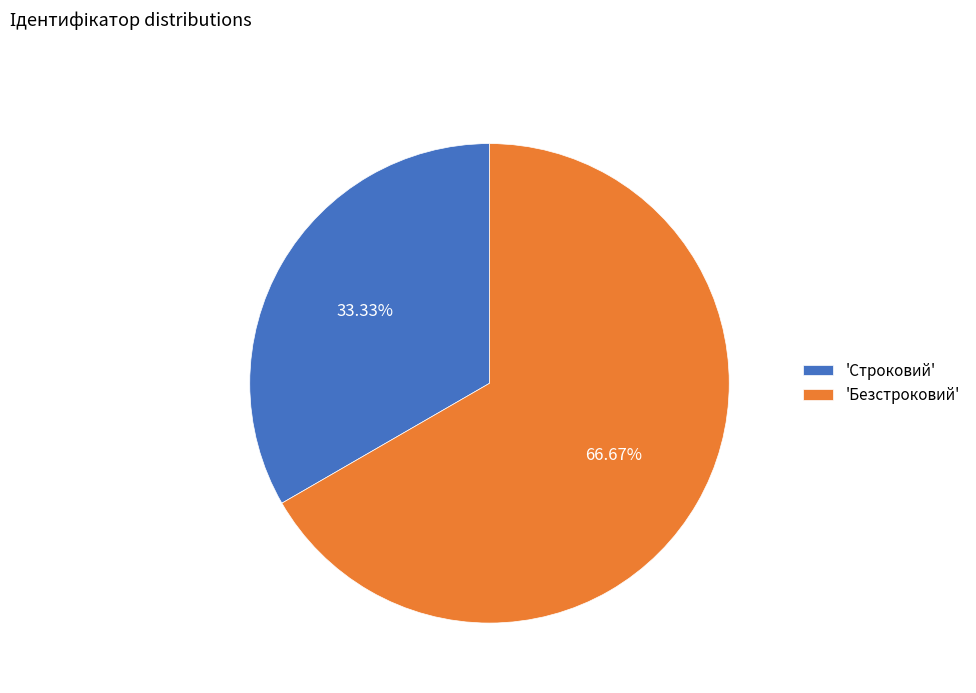

Is there a majority slice in this chart?

Yes